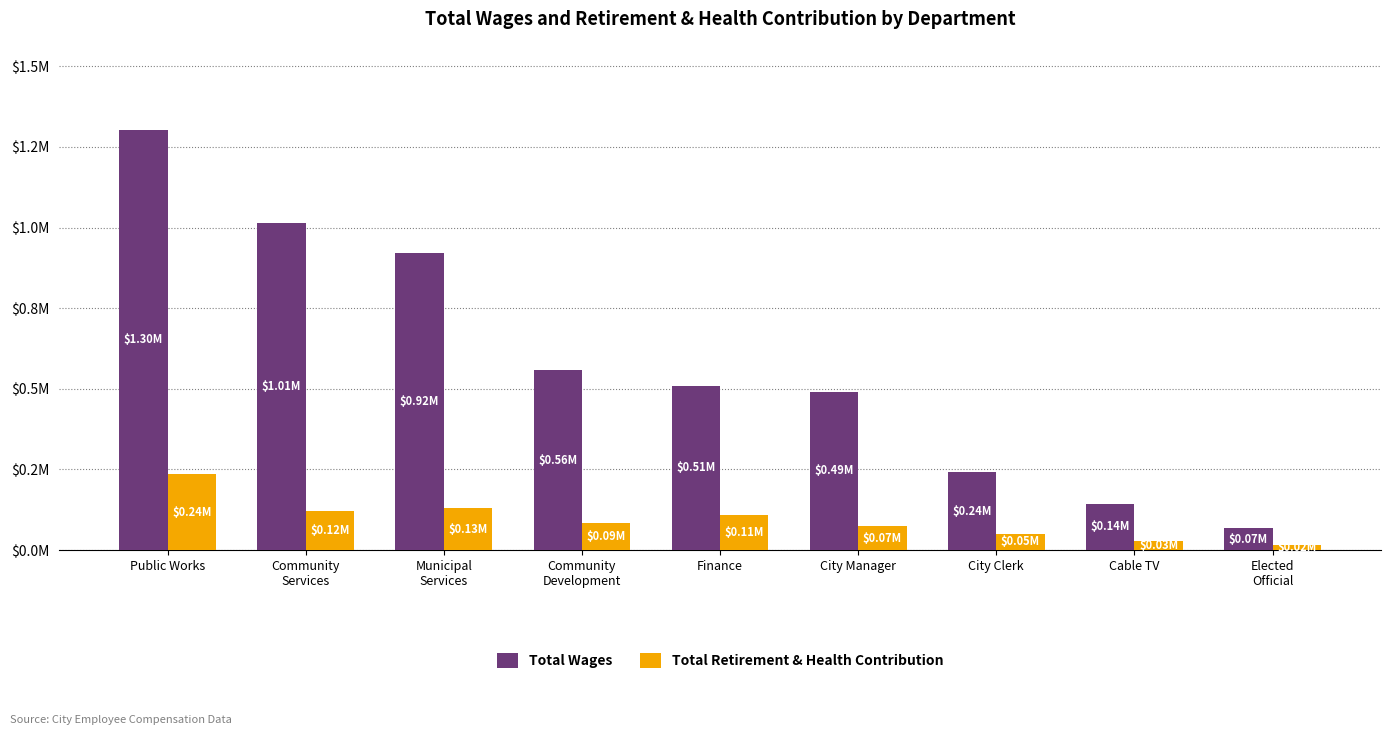

List the series in order of their peak value, lowest first.

Total Retirement & Health Contribution, Total Wages